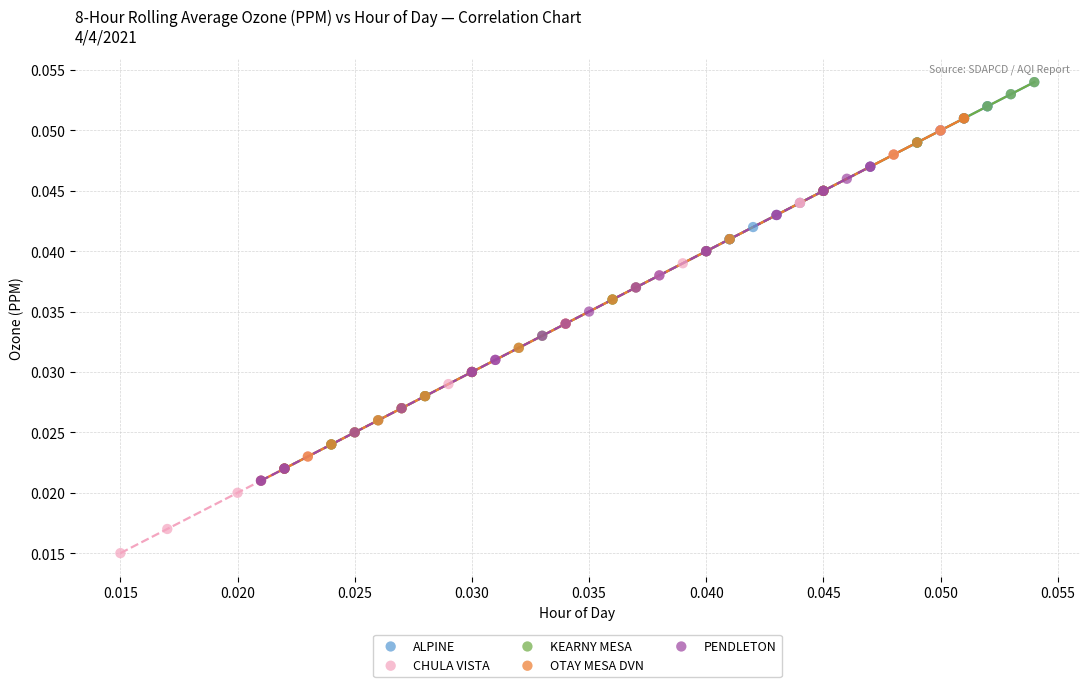

Which series has the largest Y range (max minus min)?

CHULA VISTA